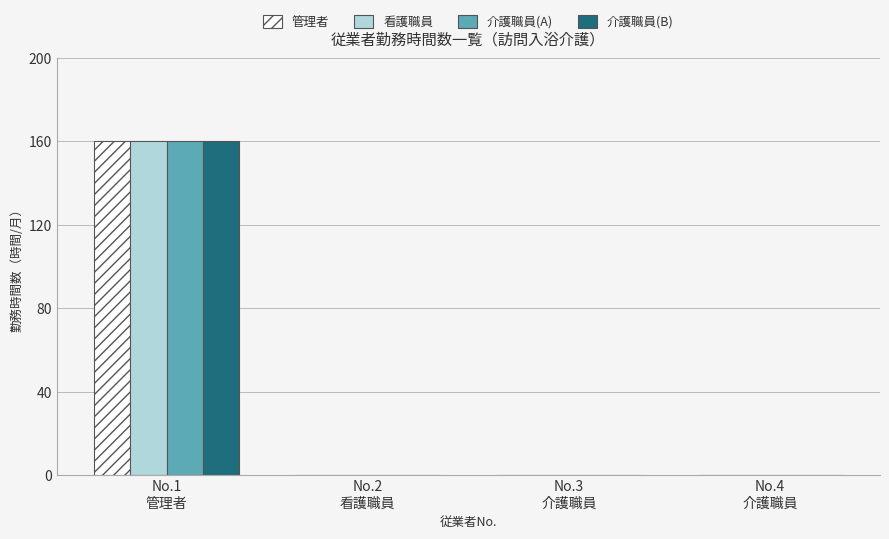

What is the maximum value shown in the chart?

160